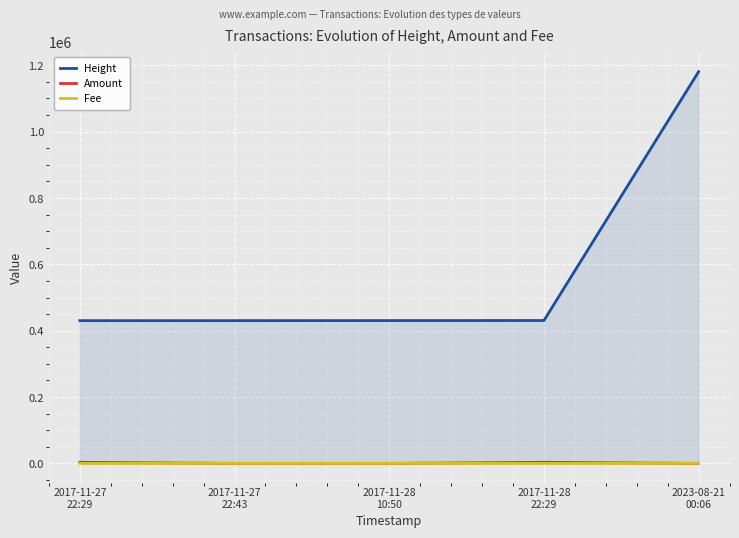

At 2017-11-27
22:29, list the series in order from smallest to largest.

Fee, Amount, Height